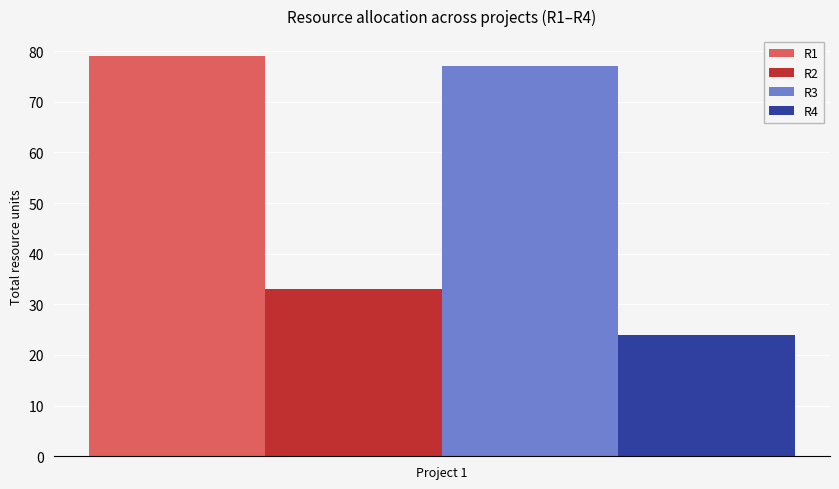

The value of R3 at Project 1 is 77. True or false?

True